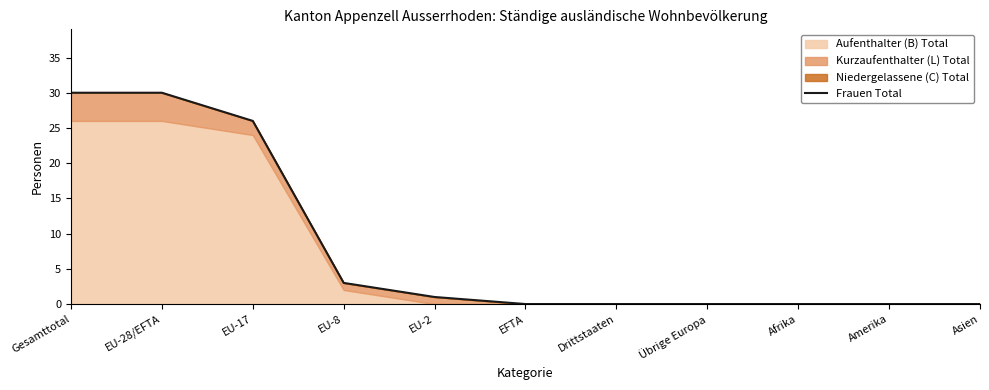

Reading right to left, transcribe all the data shown in this chart.

Asien=0	Amerika=0	Afrika=0	Übrige Europa=0	Drittstaaten=0	EFTA=0	EU-2=1	EU-8=3	EU-17=26	EU-28/EFTA=30	Gesamttotal=30